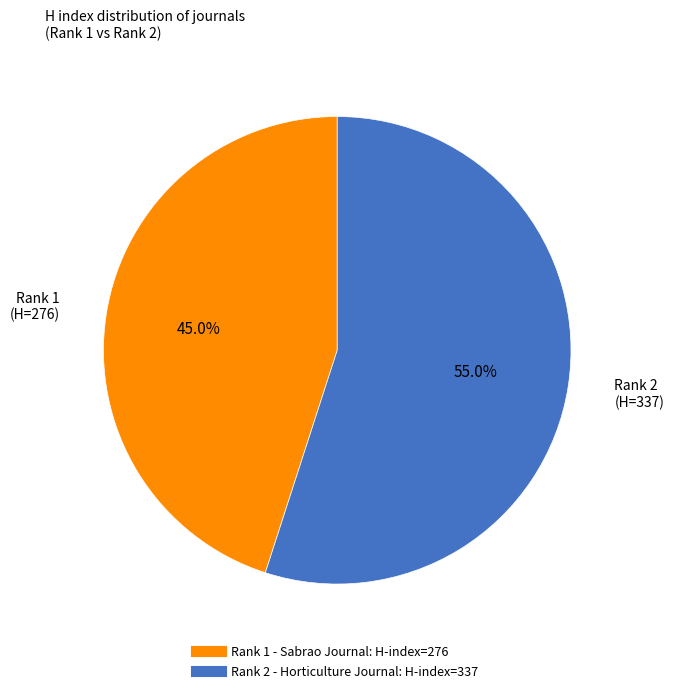

How many slices are in this pie chart?

2